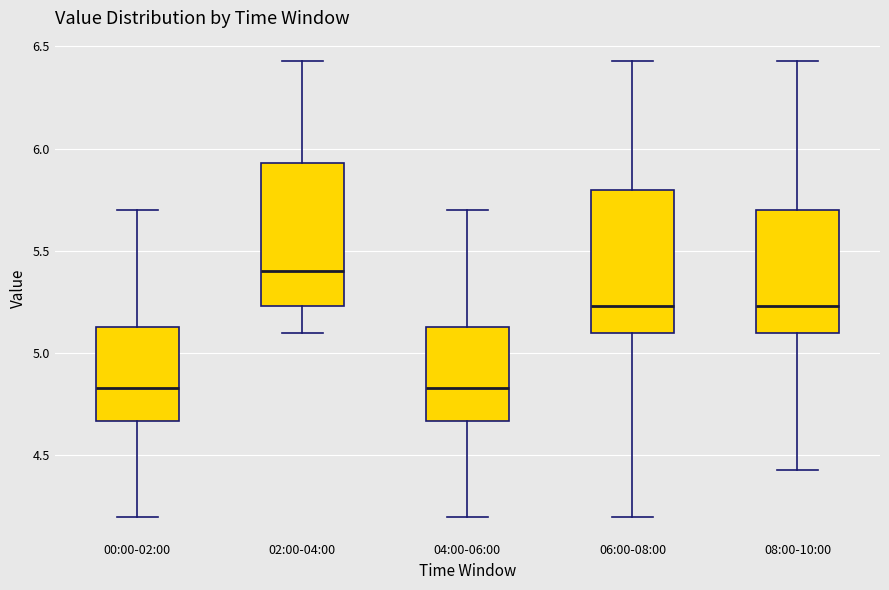

Where does the median line of the box for 06:00-08:00 sit on the y-axis? The values are not printed on the chart, so give them approximately, as read against the axis.

5.25